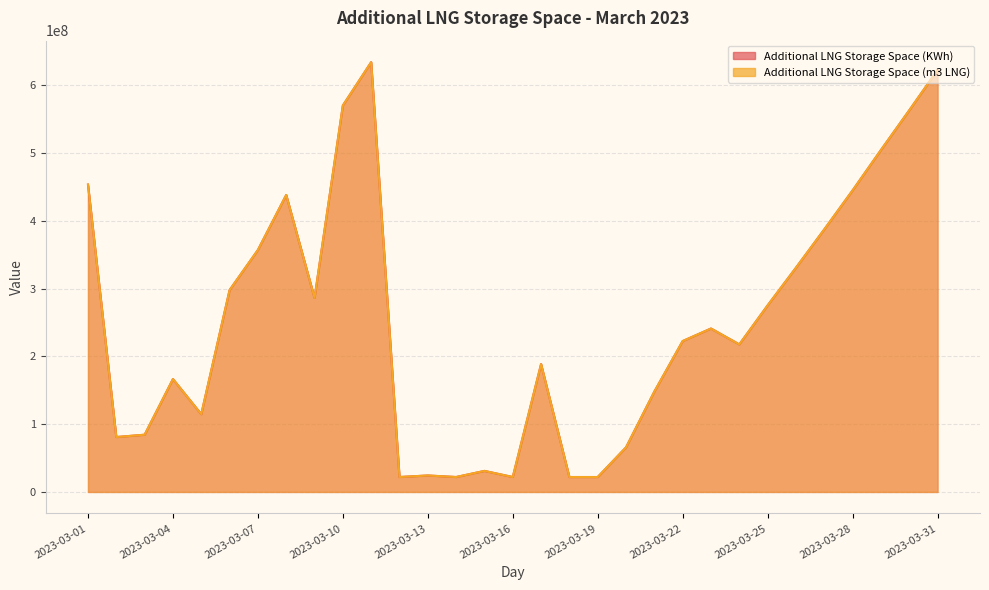

What is the difference between the highest and lowest values at 2023-03-27?

5348